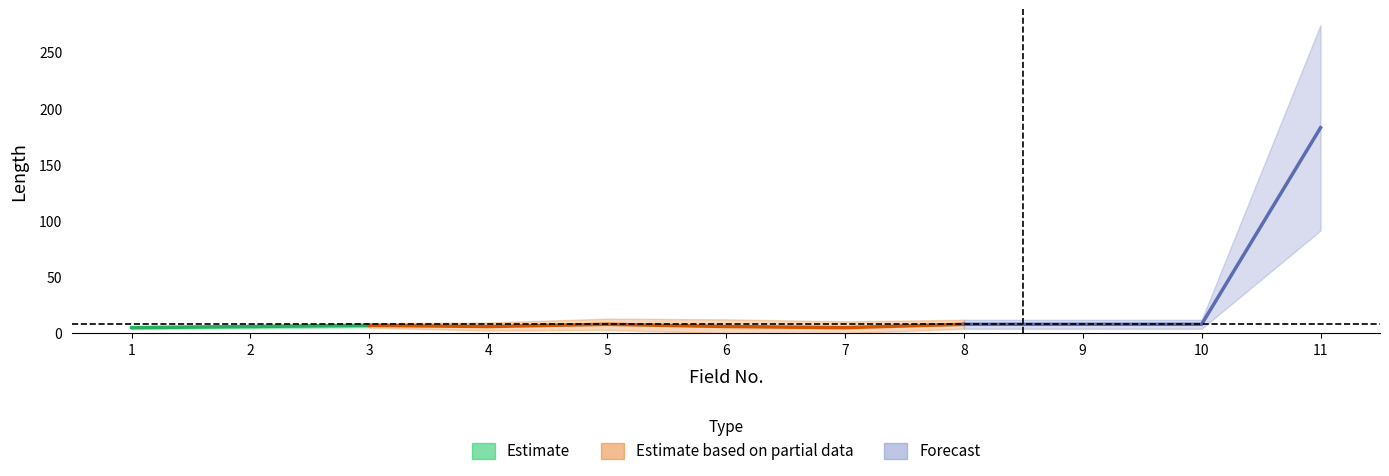

At which category does the data reach its first local valley?

4